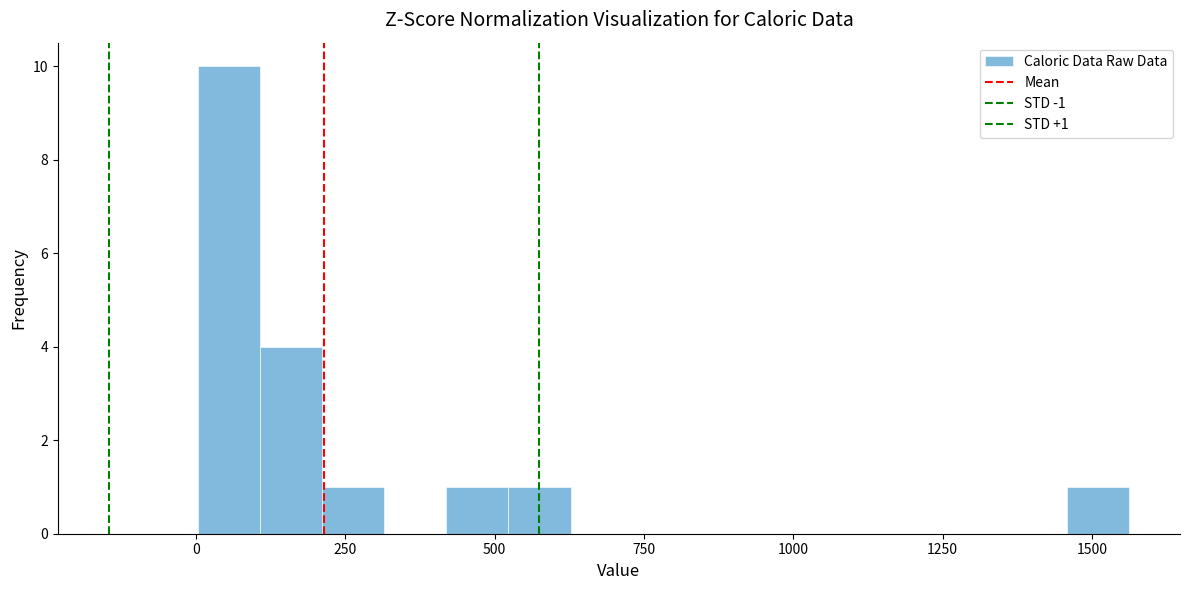

Around what value on the x-axis is the tallest bar? Give the approximate position of its centre, as read against the axis.

50